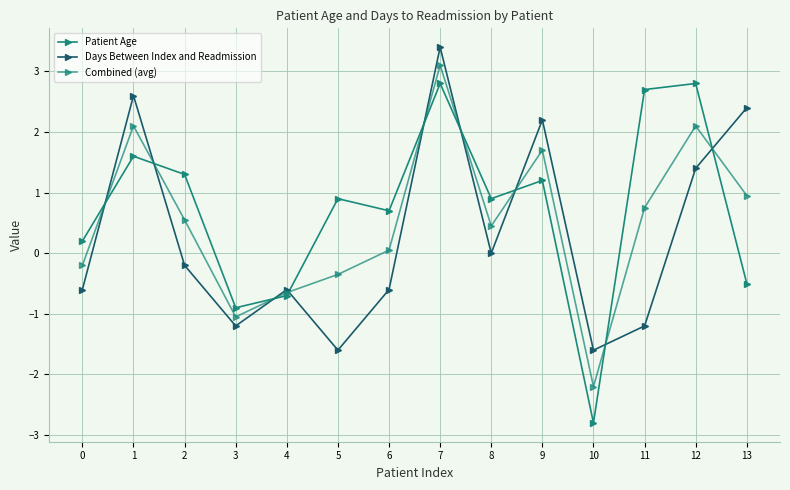

What is the average value of the Days Between Index and Readmission series?

0.3